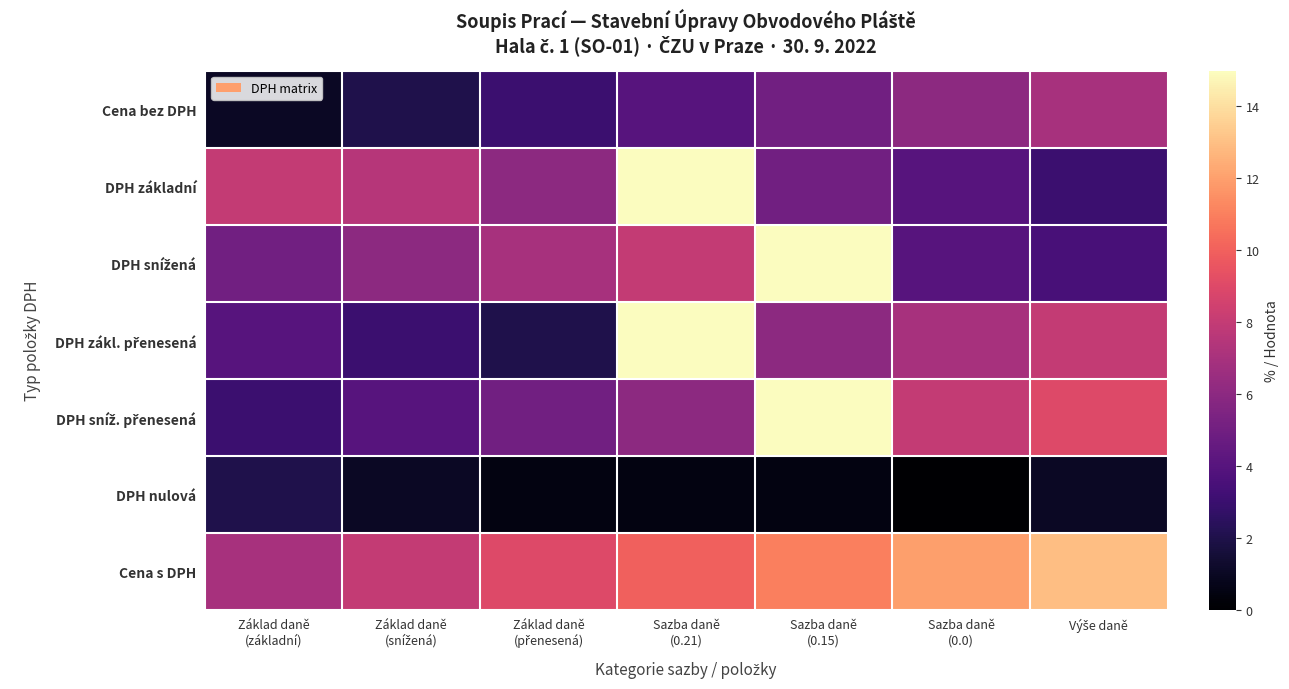

Between Základ daně
(snížená) and Základ daně
(základní), which is larger?

Základ daně
(snížená)